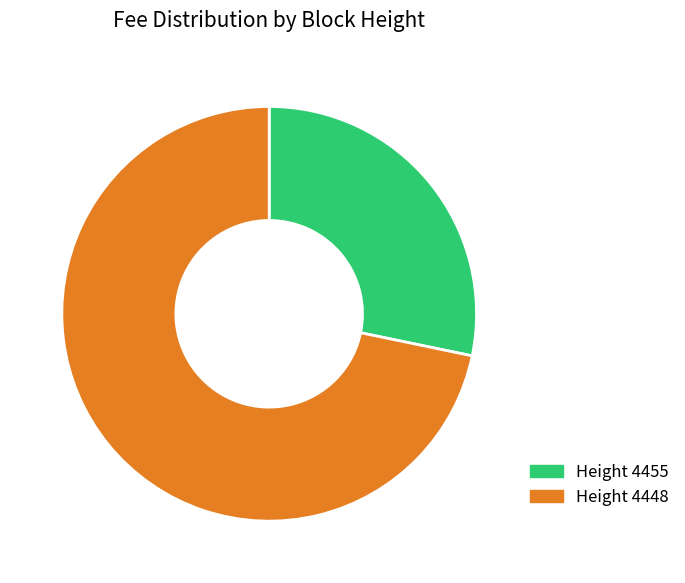

Which category has the biggest portion of the pie?

Height 4448